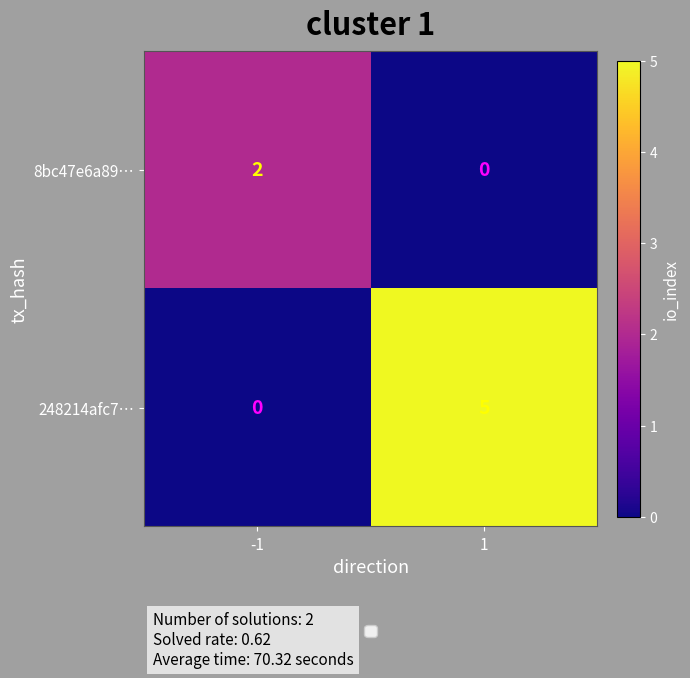

What is the maximum value shown in the chart?

5